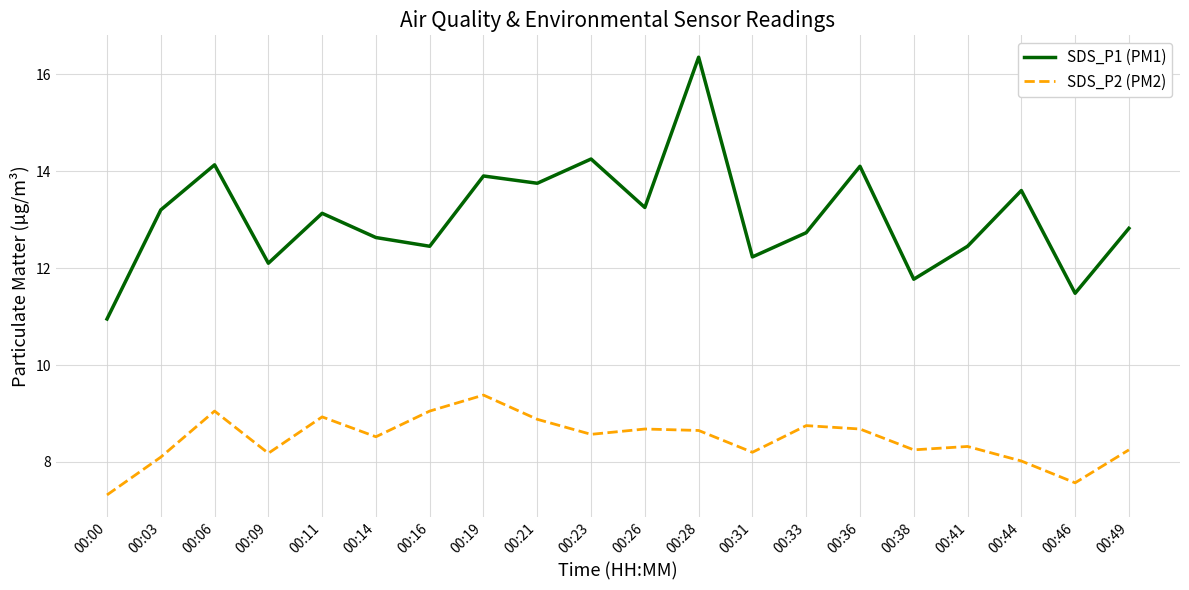

True or false: SDS_P2 (PM2) and SDS_P1 (PM1) intersect in this chart.

False